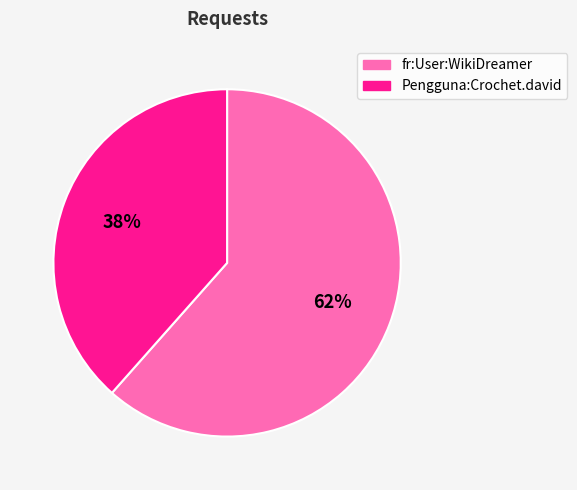

Is the sum of fr:User:WikiDreamer and Pengguna:Crochet.david greater than half?

Yes